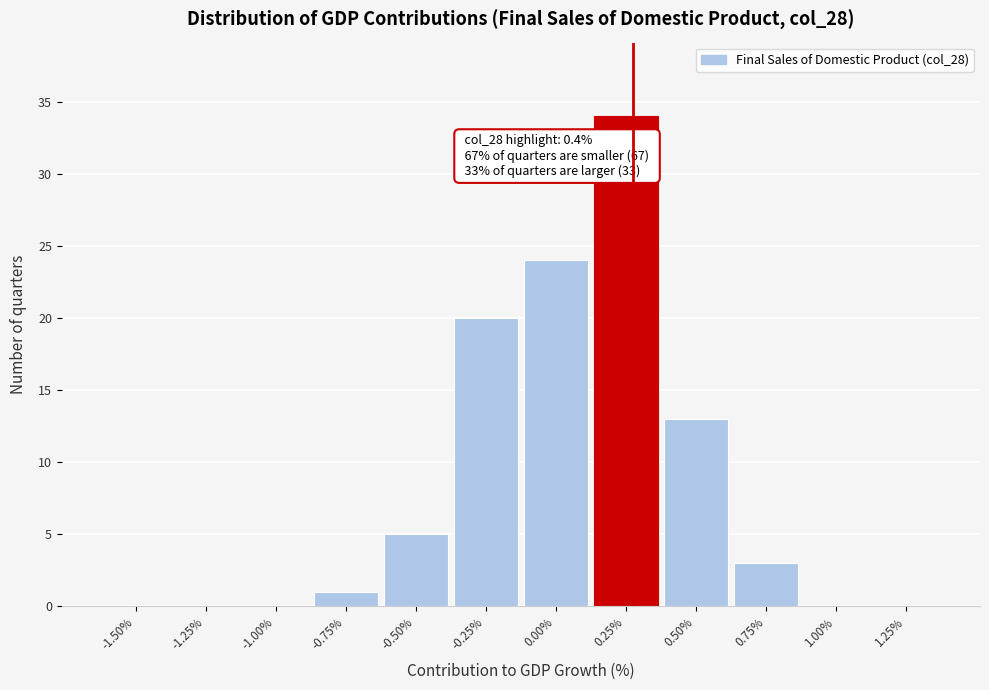

Reading left to right, transcribe all the data shown in this chart.

-1.50%=0	-1.25%=0	-1.00%=0	-0.75%=1	-0.50%=5	-0.25%=20	0.00%=24	0.25%=34	0.50%=13	0.75%=3	1.00%=0	1.25%=0